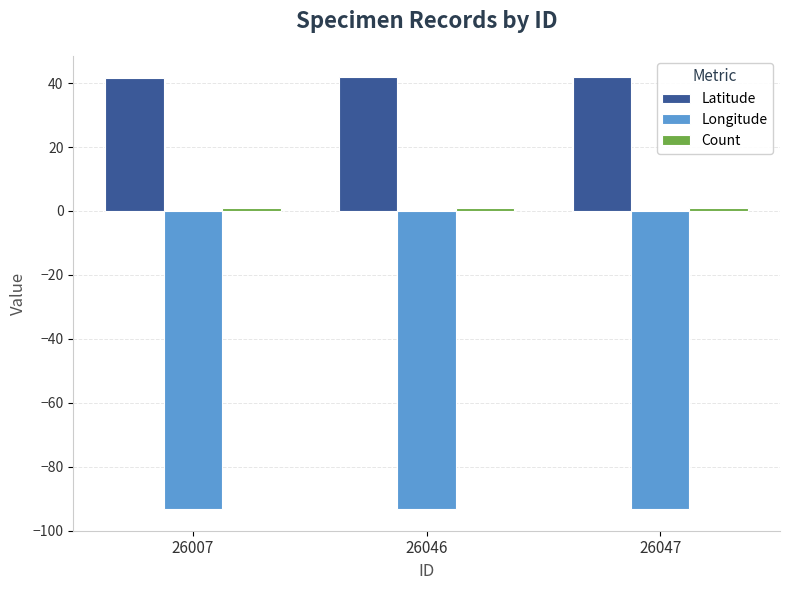

The value of Longitude at 26047 is -142.6. True or false?

False